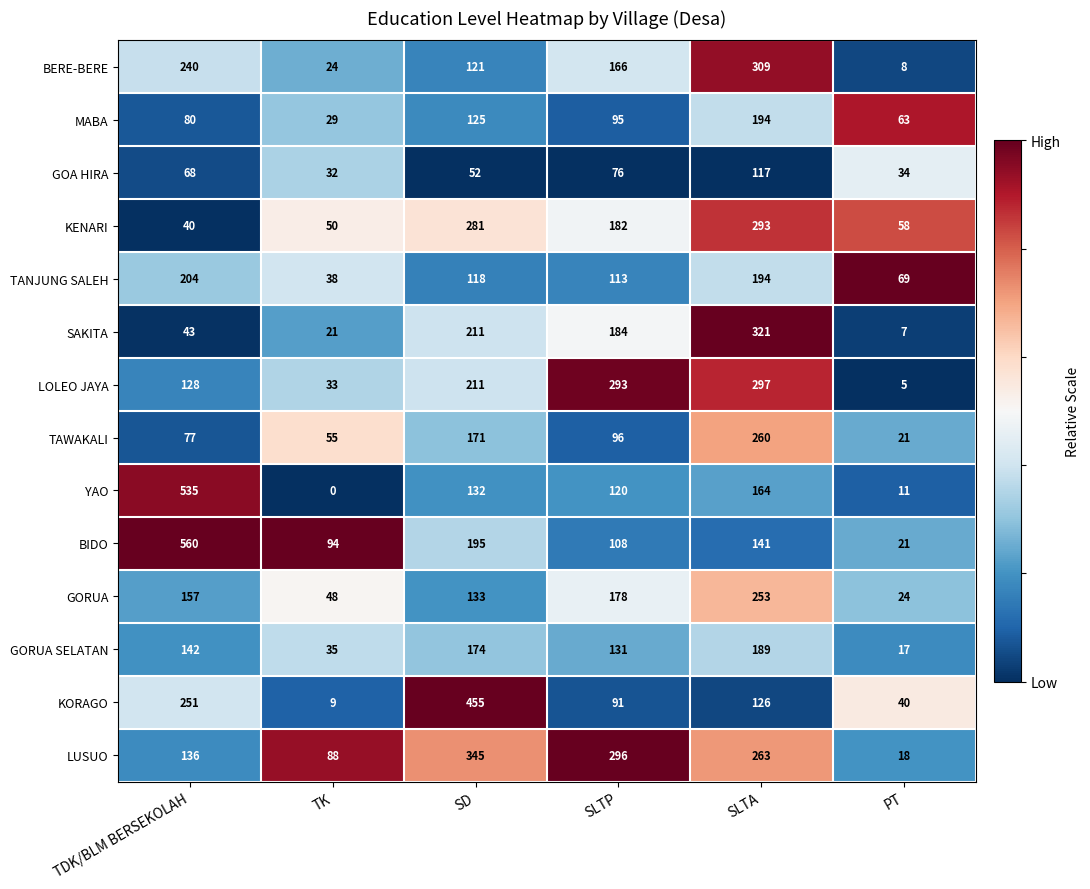

At which label does TAWAKALI first exceed 96?

SD